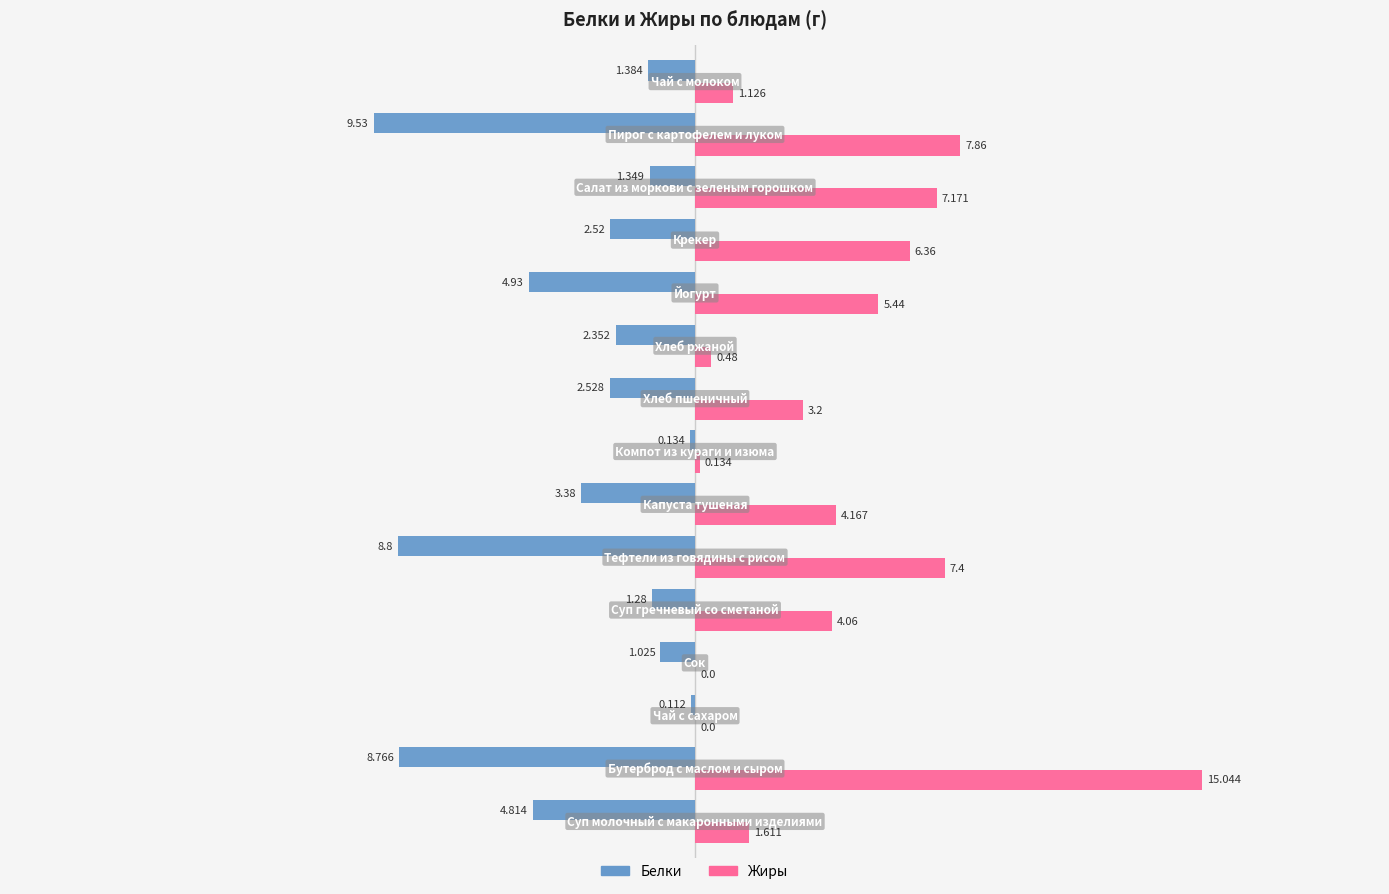

Which series has the largest total across all categories?

Жиры